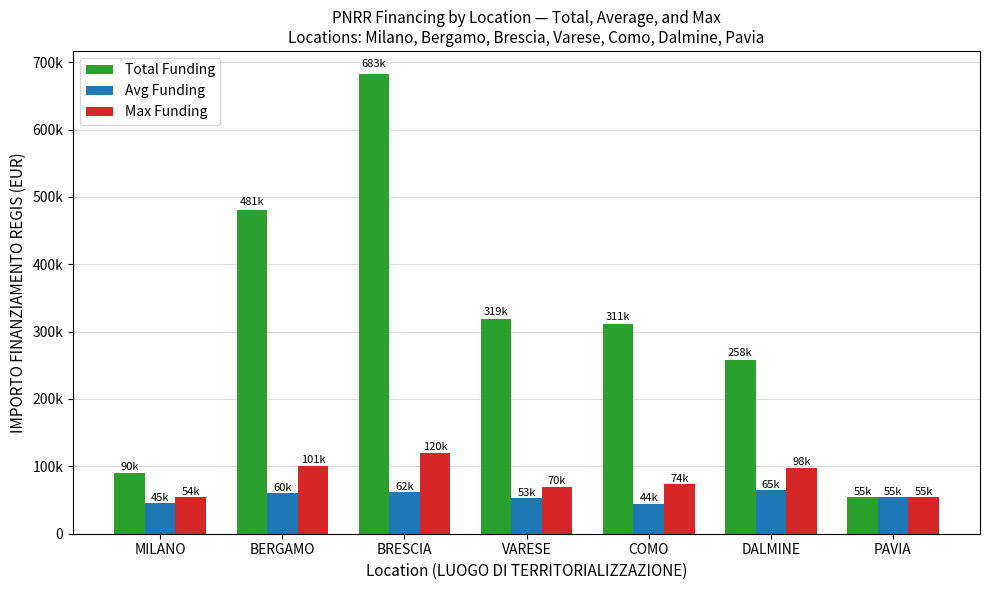

True or false: Avg Funding has a value of 83956.3 at VARESE.

False